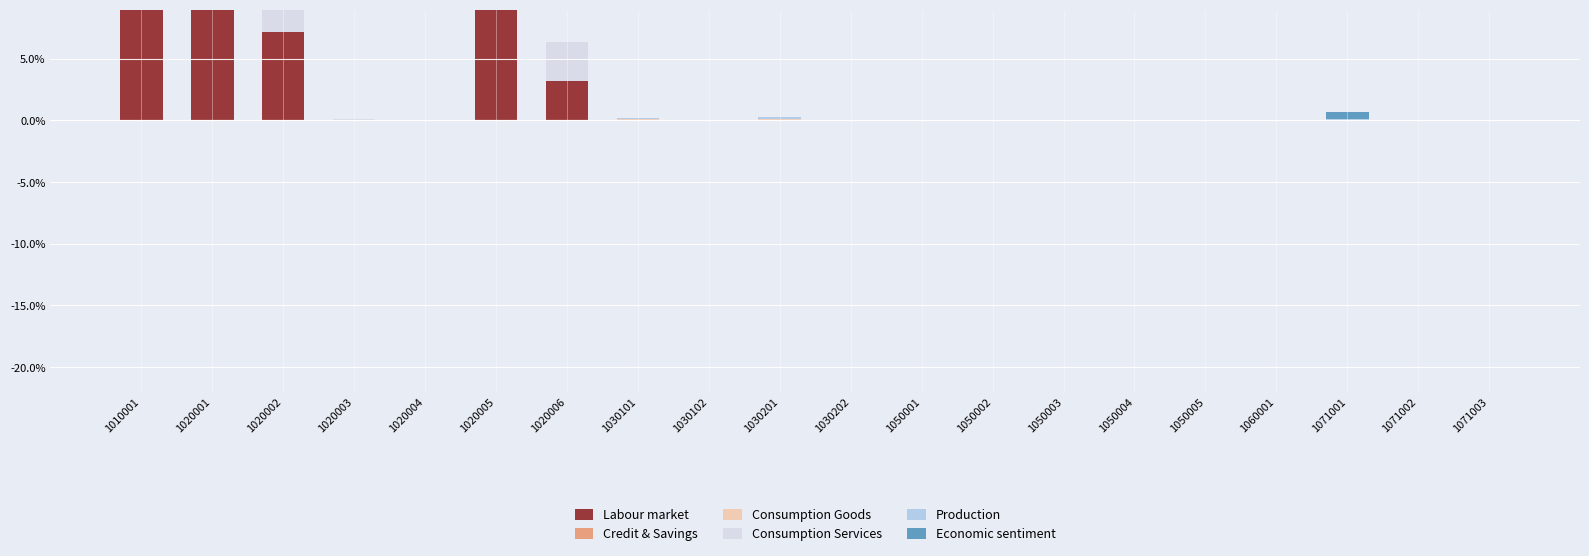

Which category has the lowest value across all series?

1030102